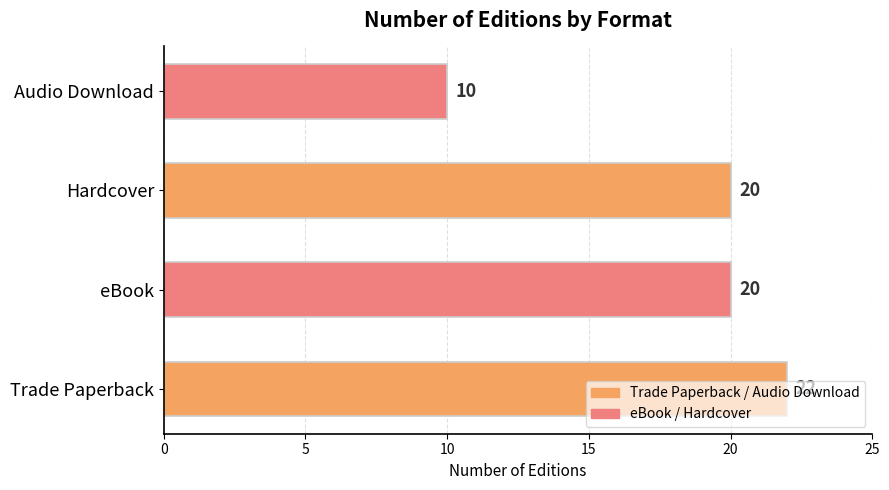

How many values are between 20 and 22?

3